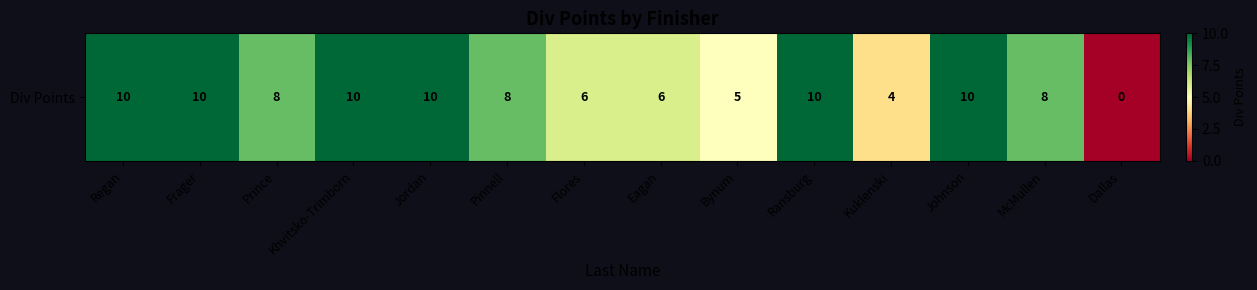

What is the sum of all values?

105